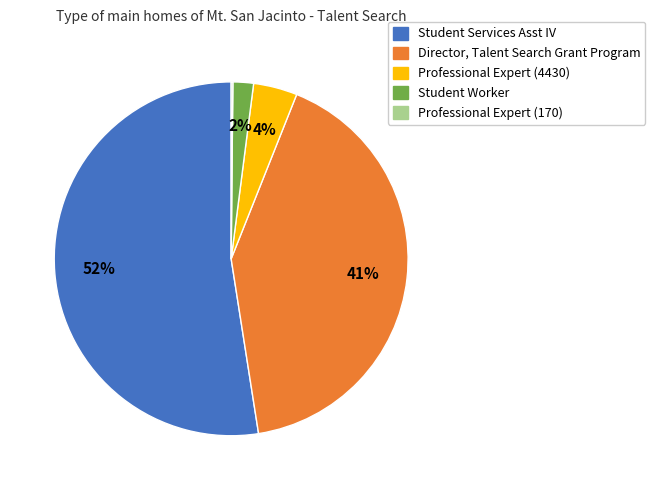

Does Student Services Asst IV represent more than half of the total?

Yes